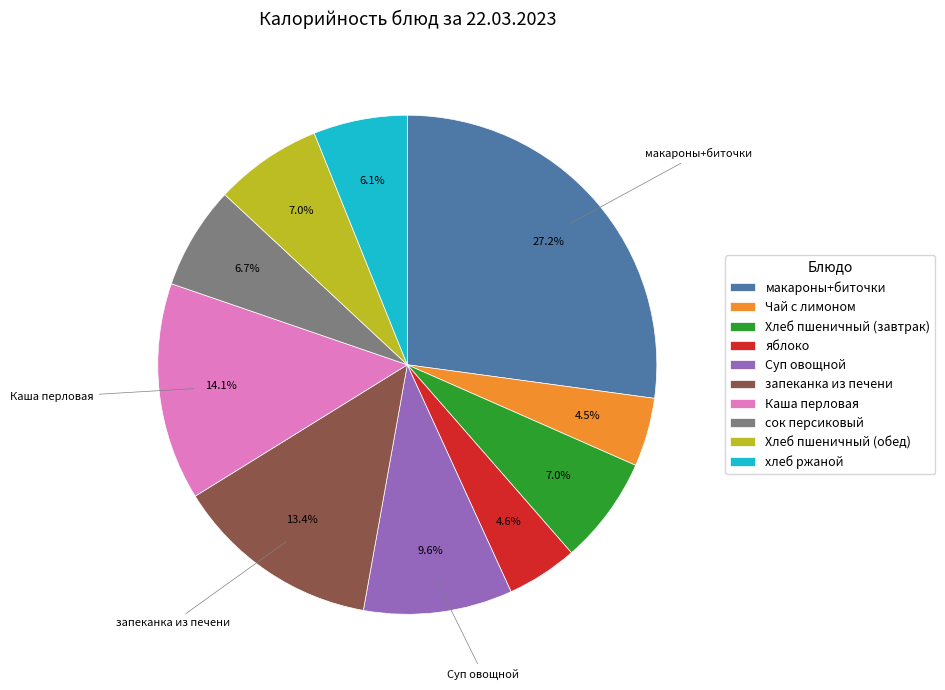

The яблоко slice represents 5% of the pie. True or false?

True